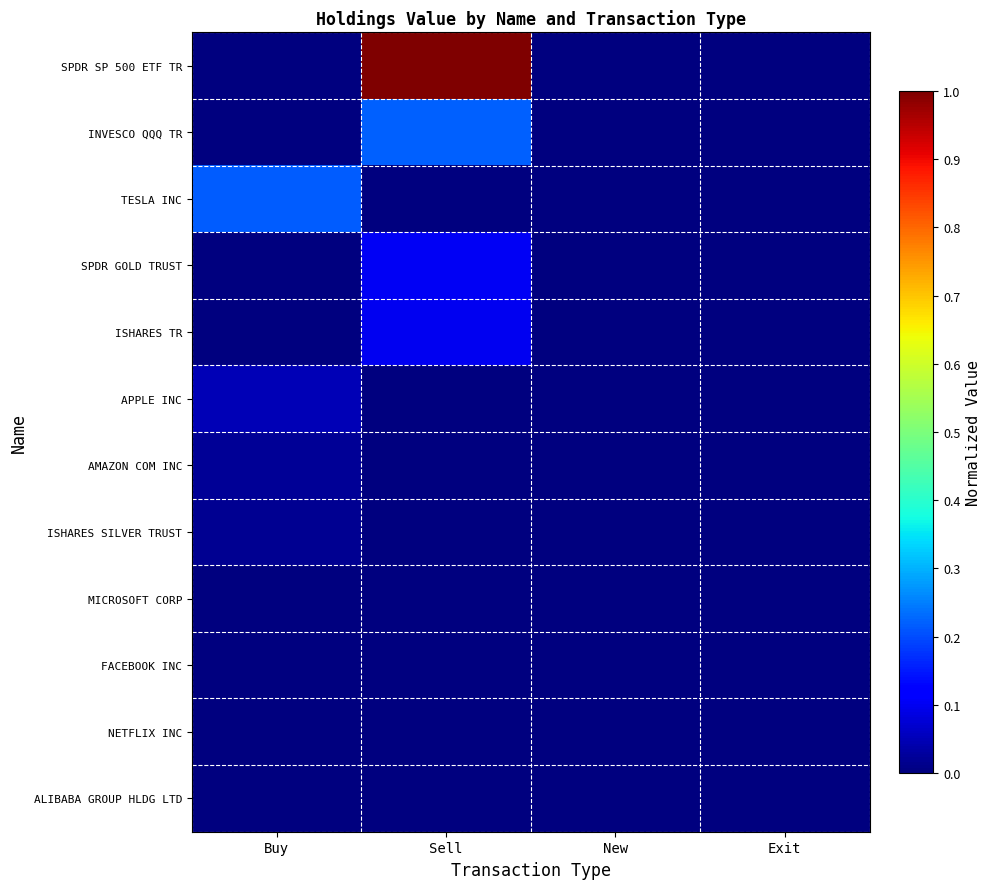

Between Exit and Buy, which is larger?

Exit